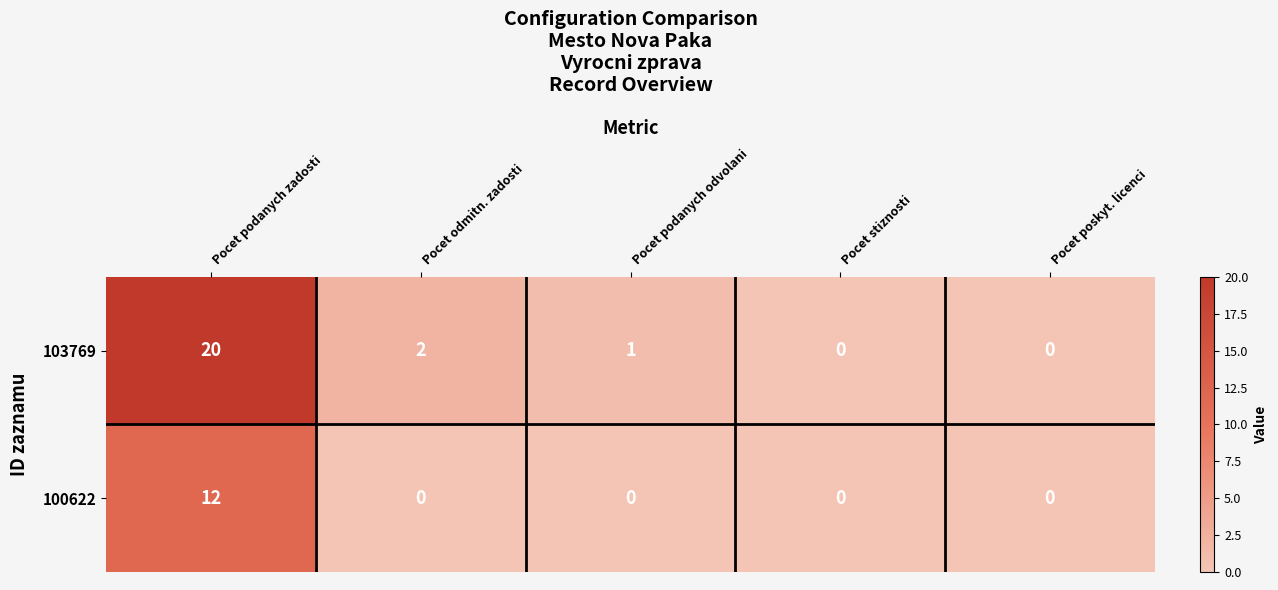

Rank the series by their maximum value, from lowest to highest.

100622, 103769